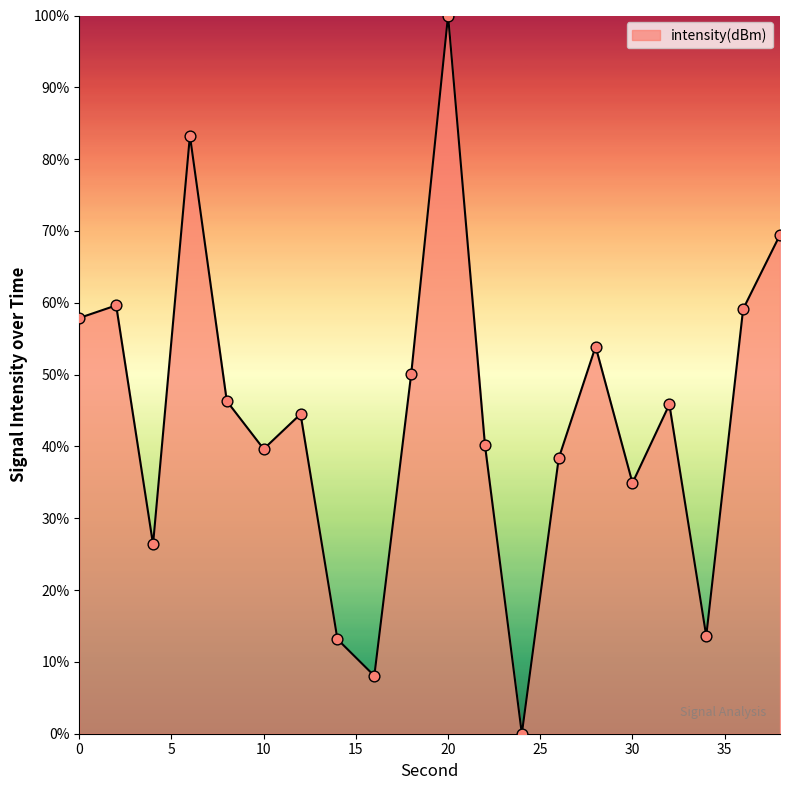

What is the difference between the maximum and minimum values?

100.0